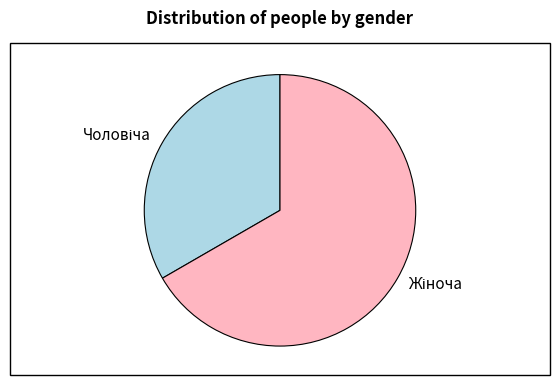

Is there a majority slice in this chart?

Yes